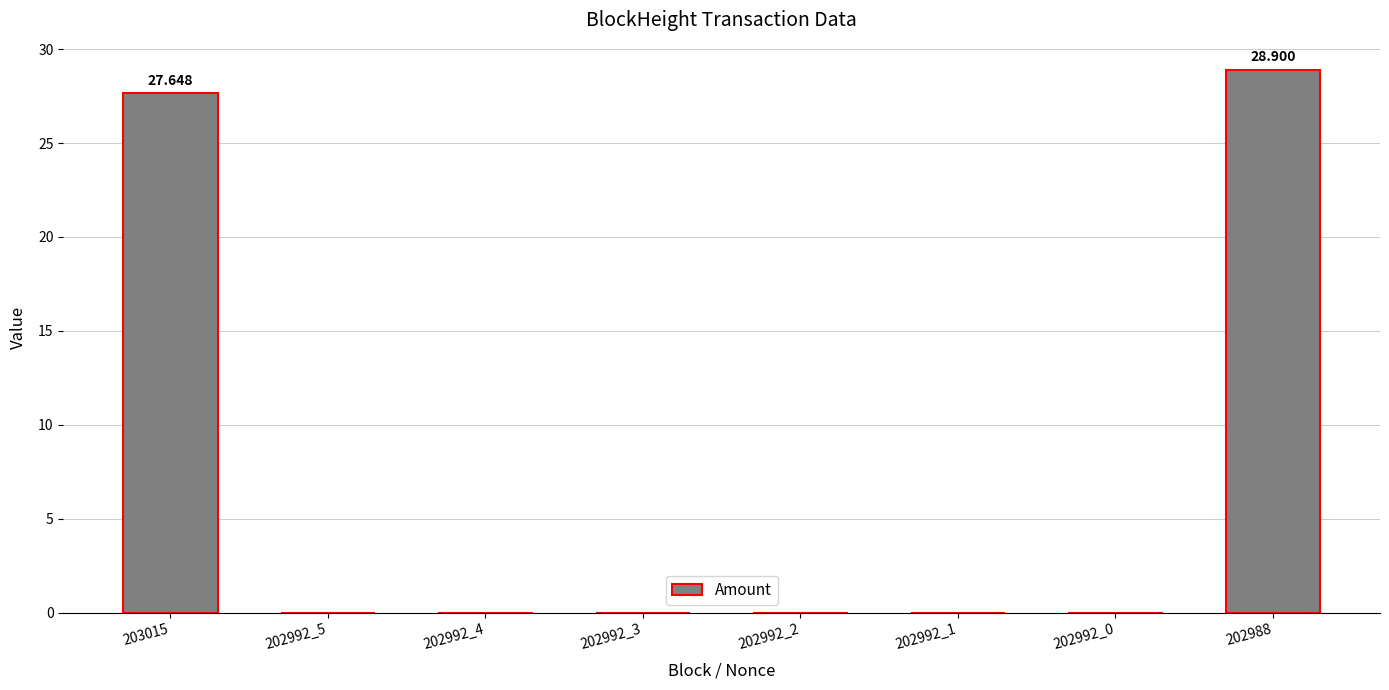

What is the average value?

7.1